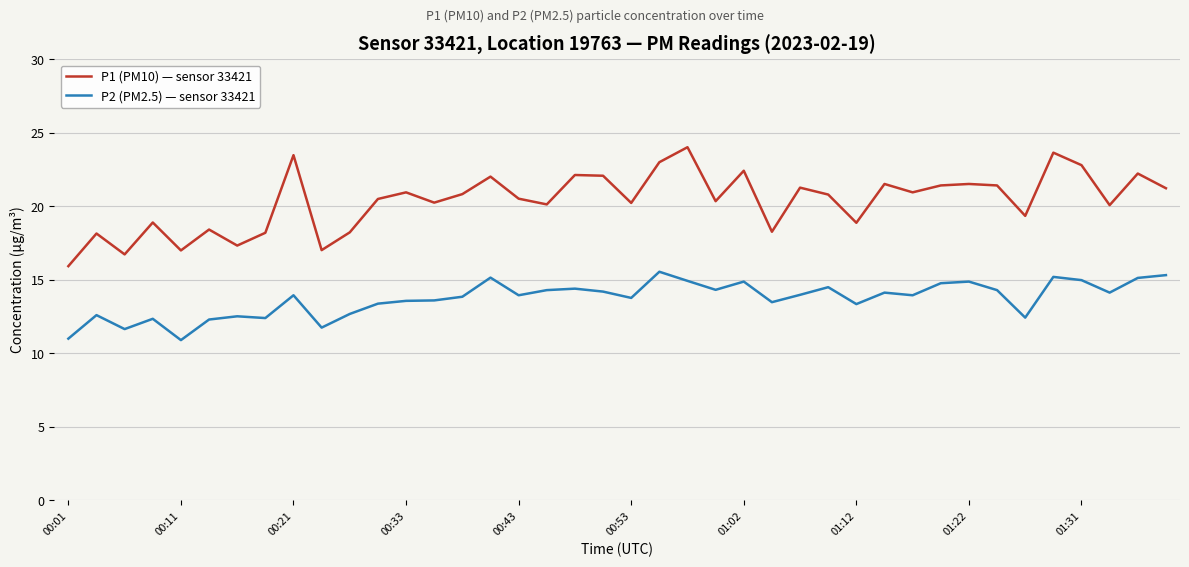

True or false: P1 (PM10) — sensor 33421 and P2 (PM2.5) — sensor 33421 intersect in this chart.

False